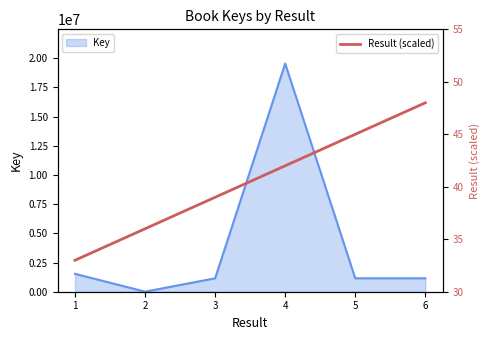

How many data points are above 42?

2